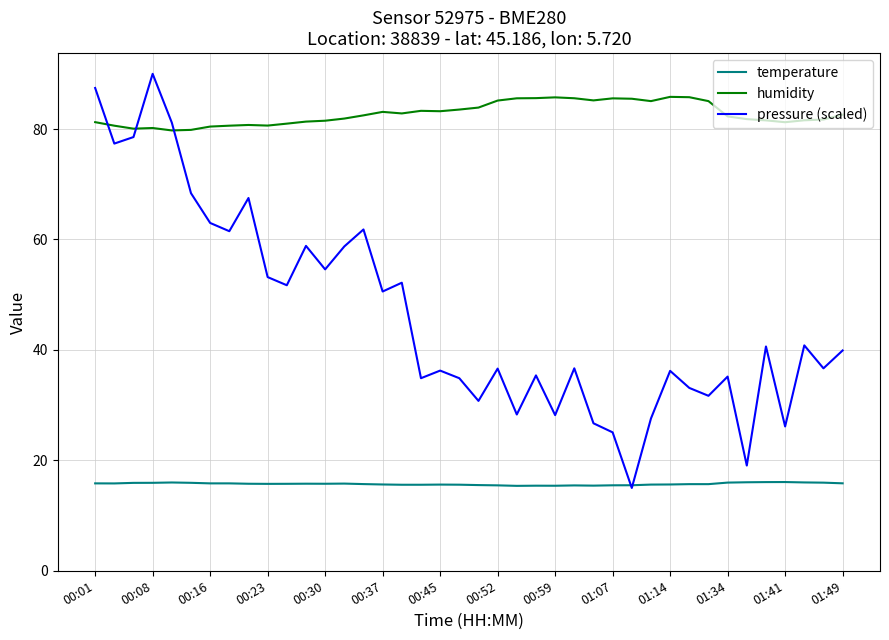

What is the minimum value for pressure (scaled)?

15.0